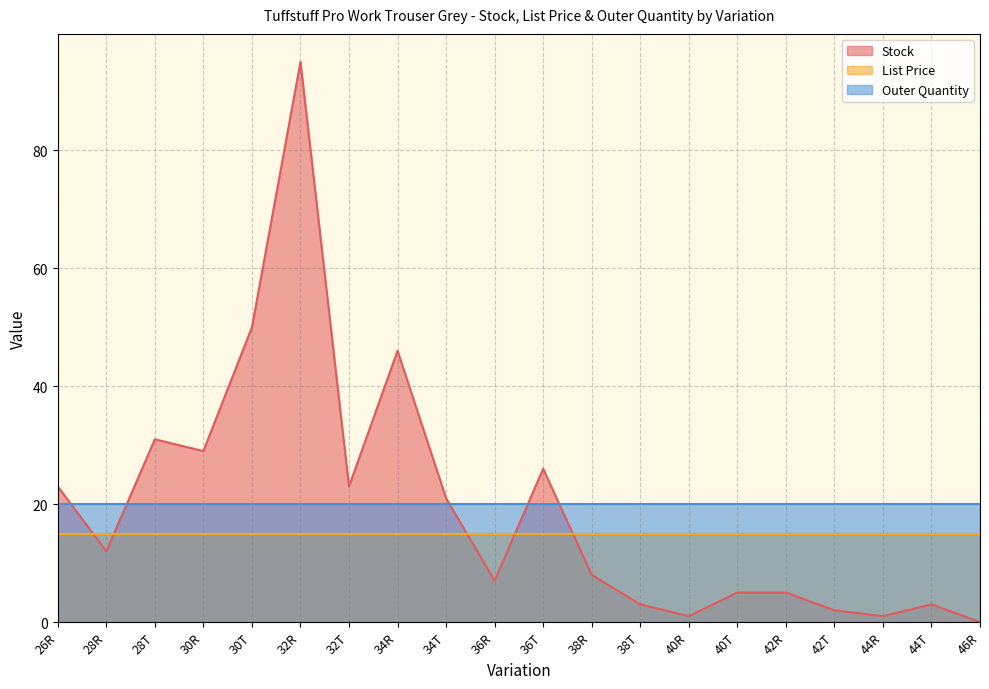

True or false: Outer Quantity has a value of 27.7 at 28R.

False